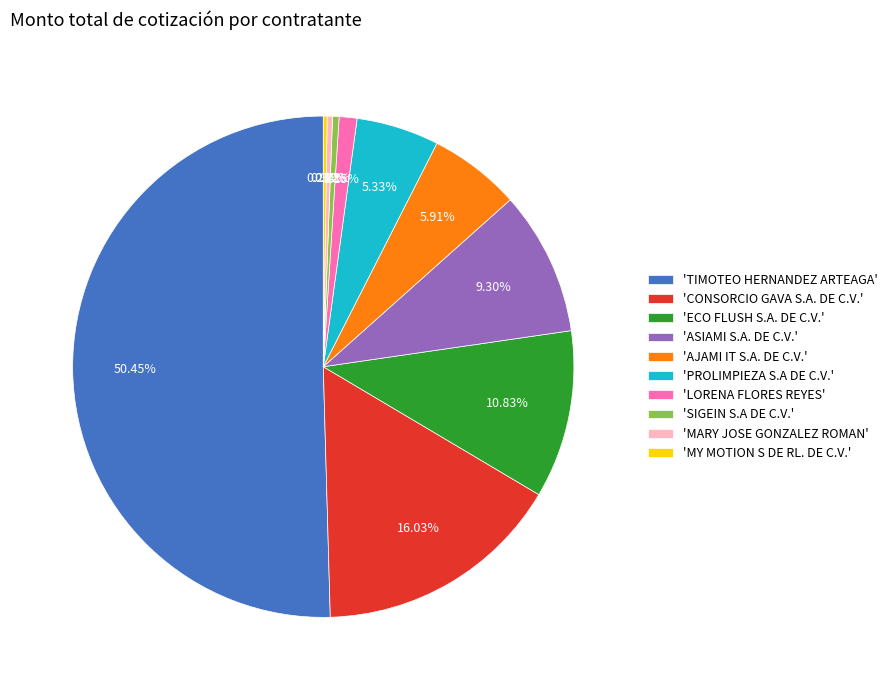

What is the majority slice?

'TIMOTEO HERNANDEZ ARTEAGA'